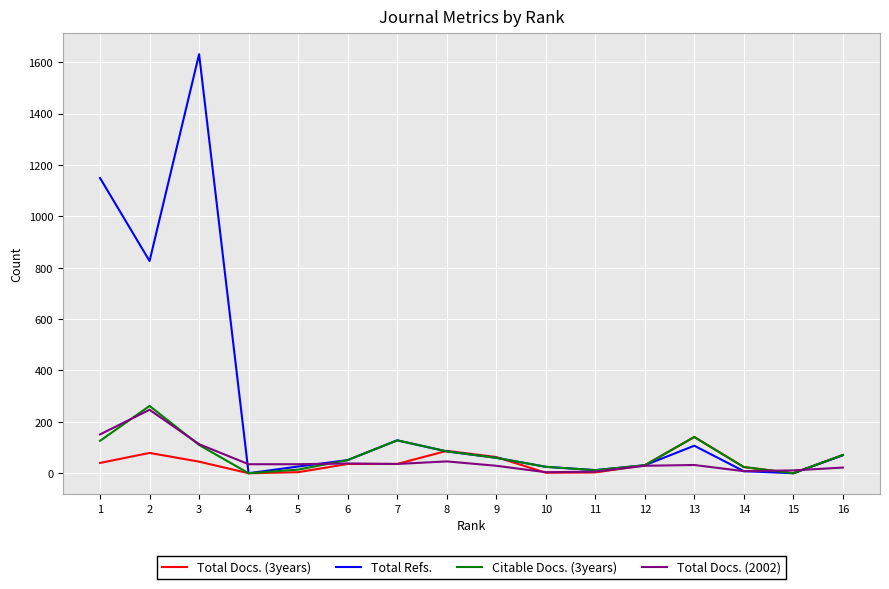

Which series has the largest range (max minus min)?

Total Refs.